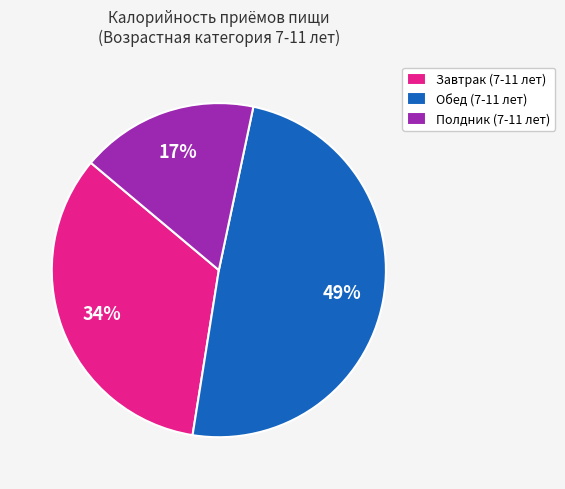

Count the number of slices in the pie.

3